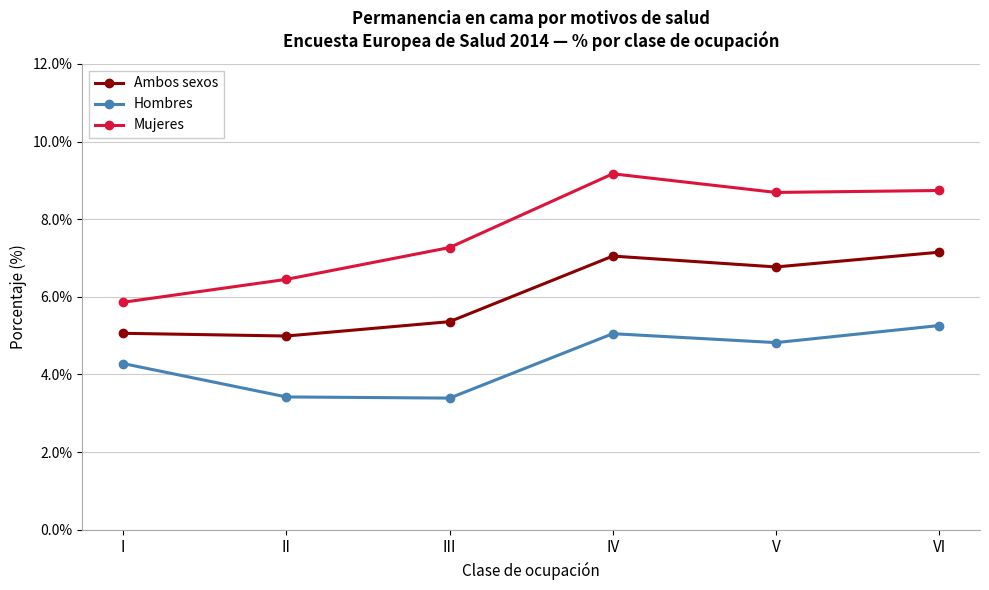

True or false: Hombres and Ambos sexos intersect in this chart.

False